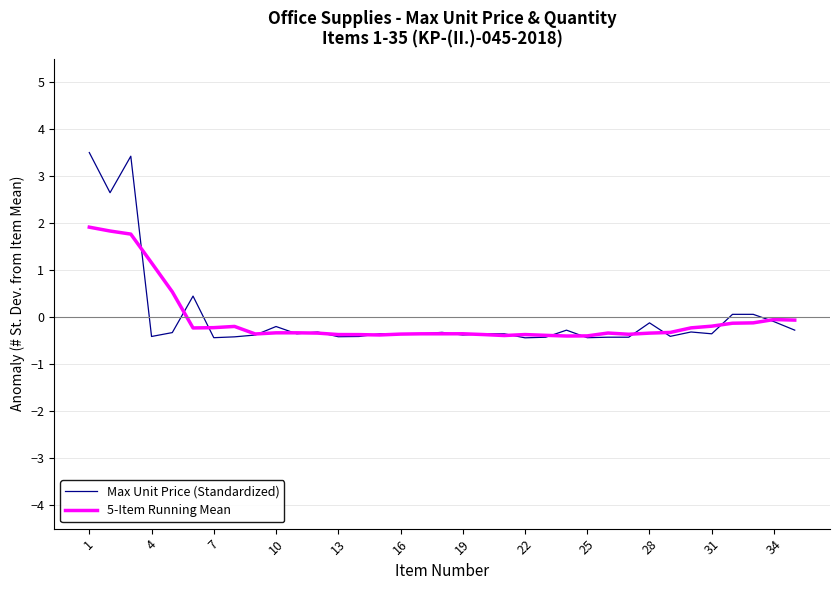

What is the minimum value for 5-Item Running Mean?

-0.4